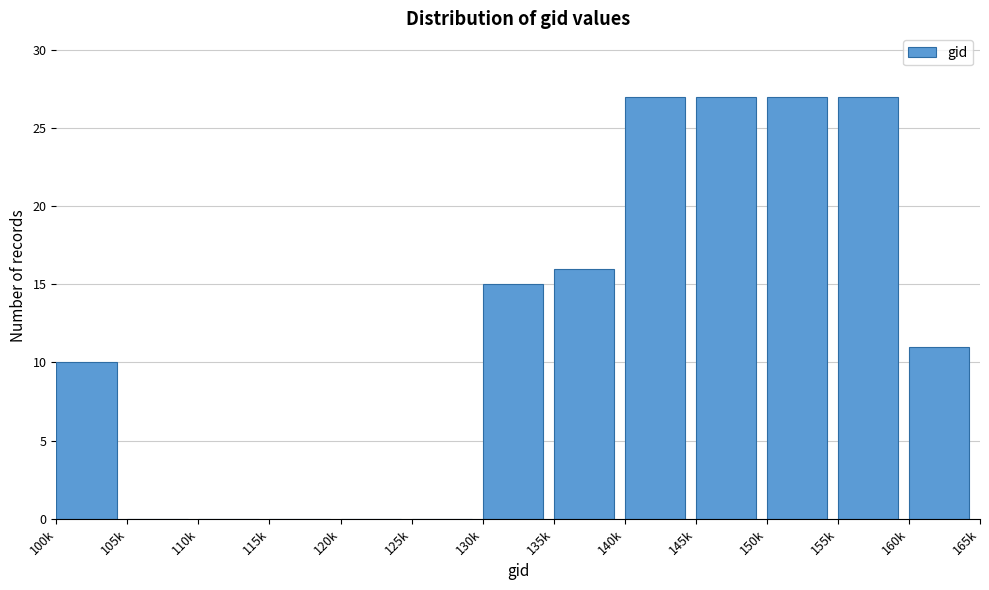

Reading left to right, transcribe all the data shown in this chart.

100k=10	105k=0	110k=0	115k=0	120k=0	125k=0	130k=15	135k=16	140k=27	145k=27	150k=27	155k=27	160k=11